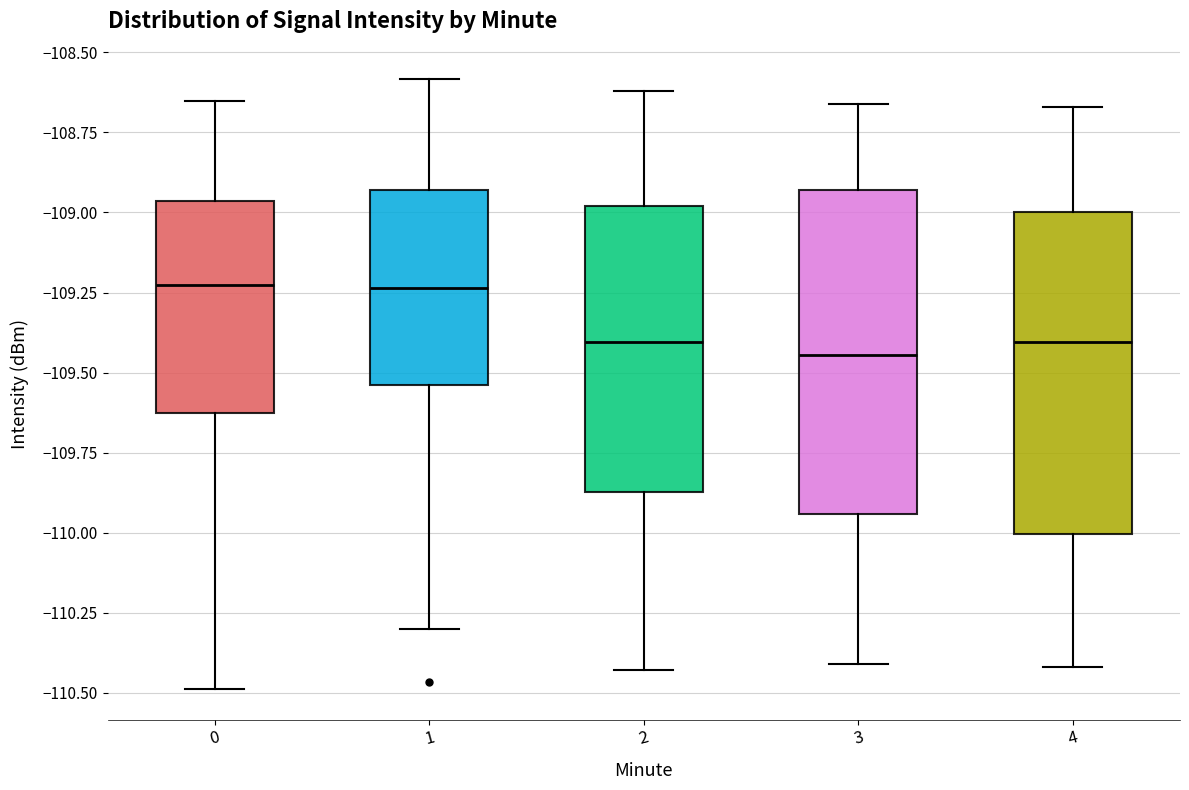

Reading left to right, read every box against the y-axis: the position of its median line, the range the box covers, and the ends of its whiskers. The values are not printed on the chart, so give them approximately, as read against the axis.

0: median -109.25, box -109.65 to -108.95, whiskers -110.50 to -108.65
1: median -109.25, box -109.55 to -108.95, whiskers -110.30 to -108.60
2: median -109.40, box -109.85 to -109.00, whiskers -110.45 to -108.60
3: median -109.45, box -109.95 to -108.95, whiskers -110.40 to -108.65
4: median -109.40, box -110.00 to -109.00, whiskers -110.40 to -108.65